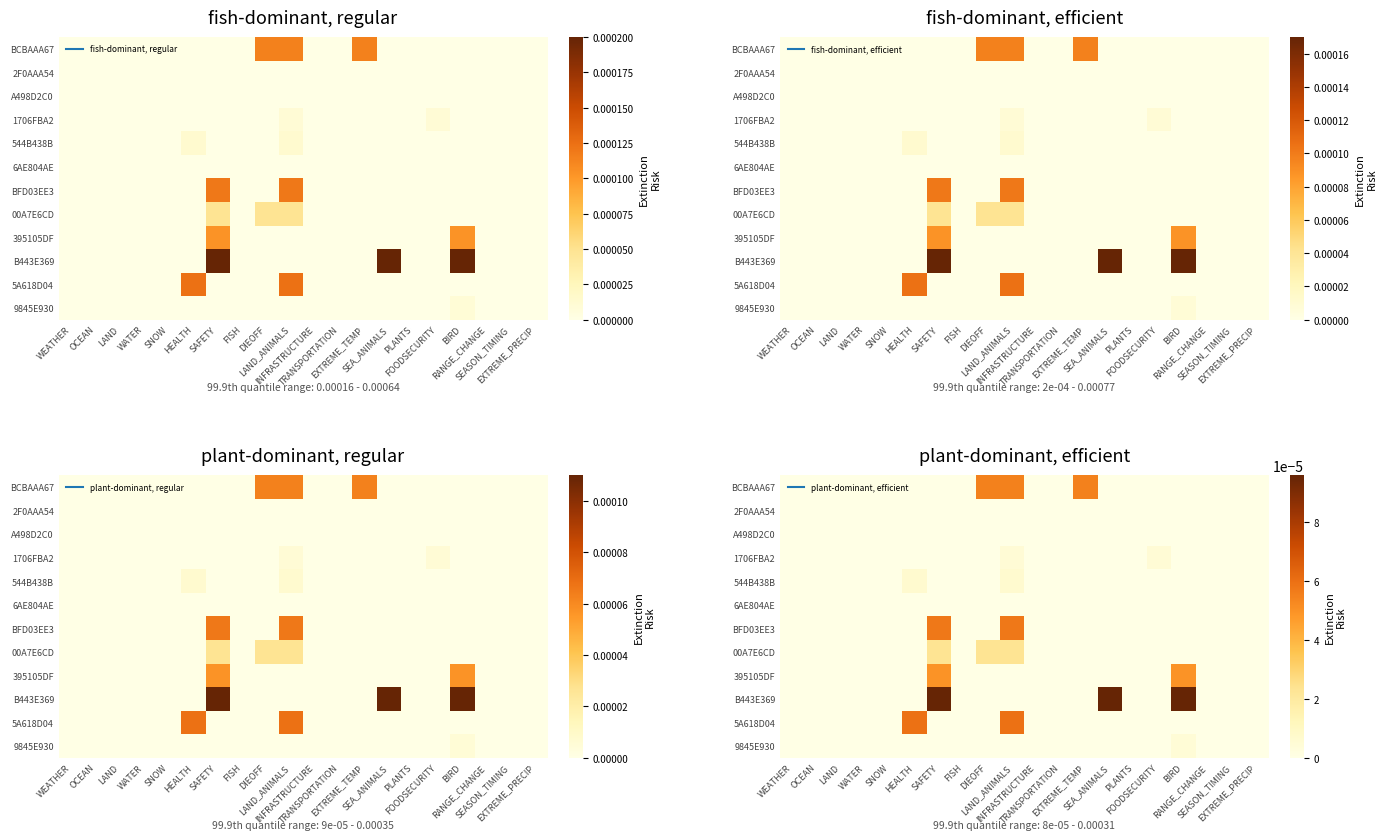

True or false: 1706FBA2 has a value of 0.0 at WATER.

True